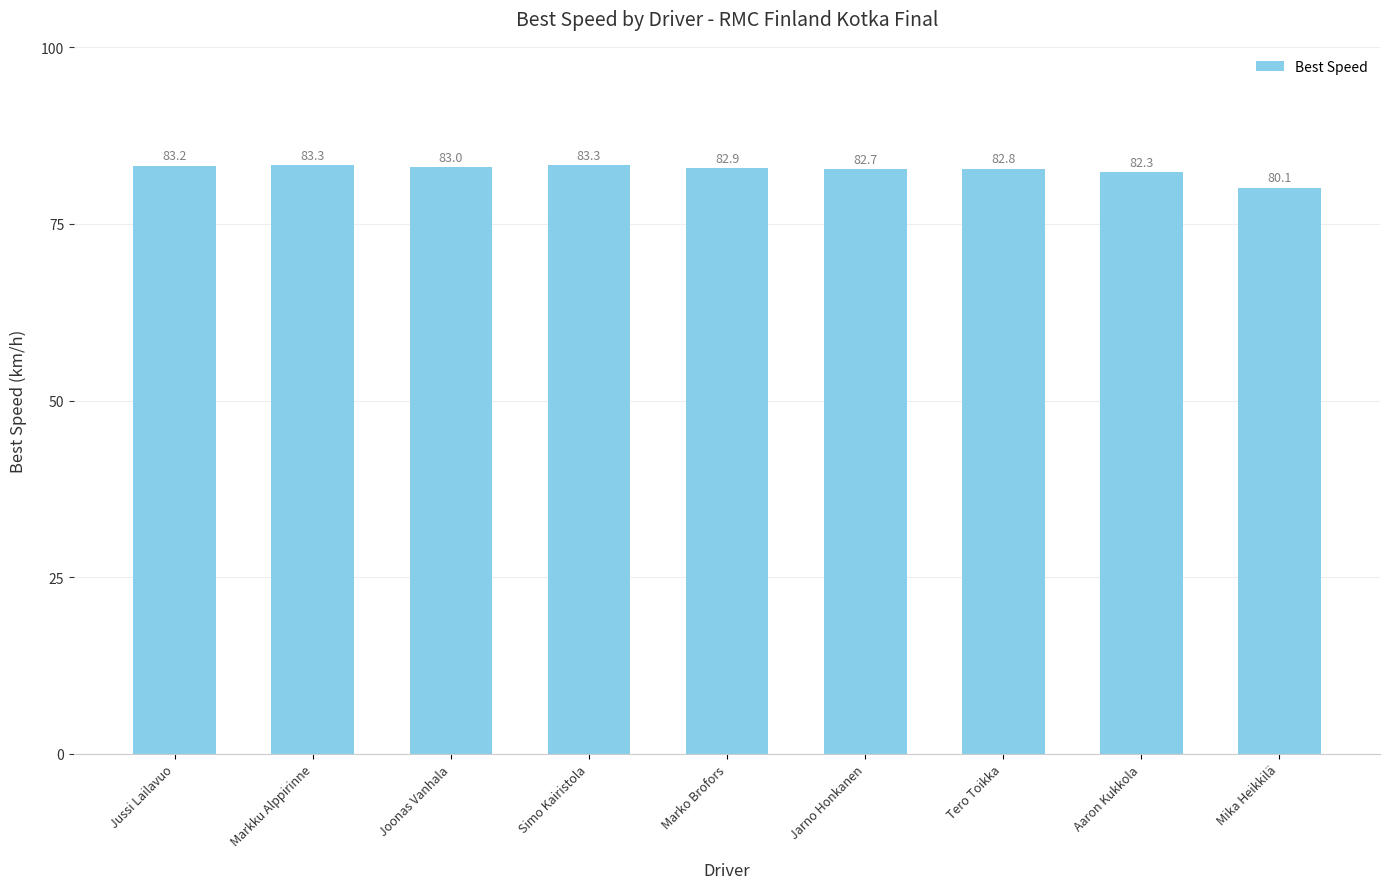

What is the label of the 6th bar from the right?

Simo Kairistola